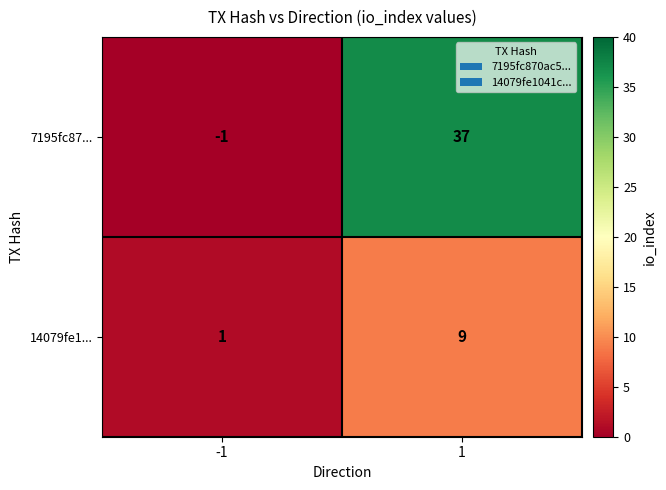

Reading left to right, transcribe all the data shown in this chart.

7195fc87...: -1=-1	1=37
14079fe1...: -1=1	1=9